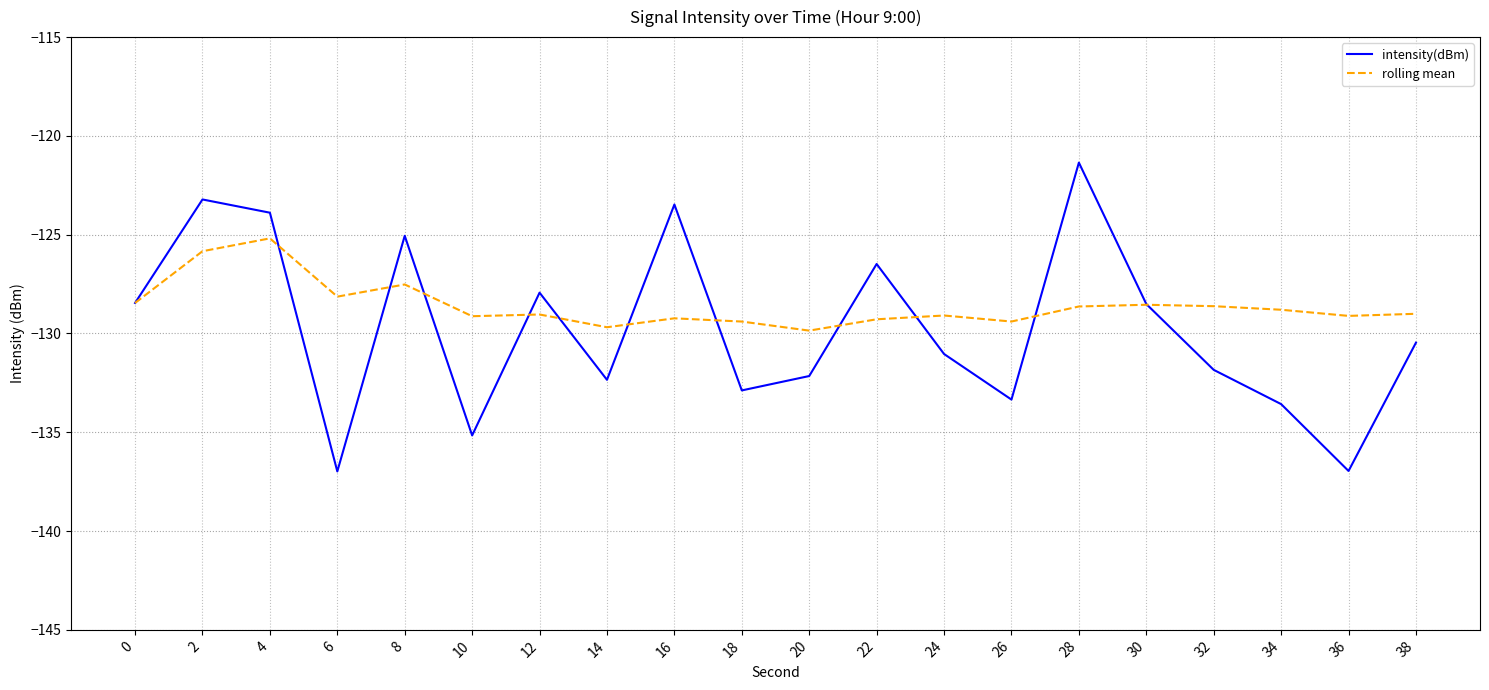

What is the sum of the rolling mean values at 30 and 8?

-256.1